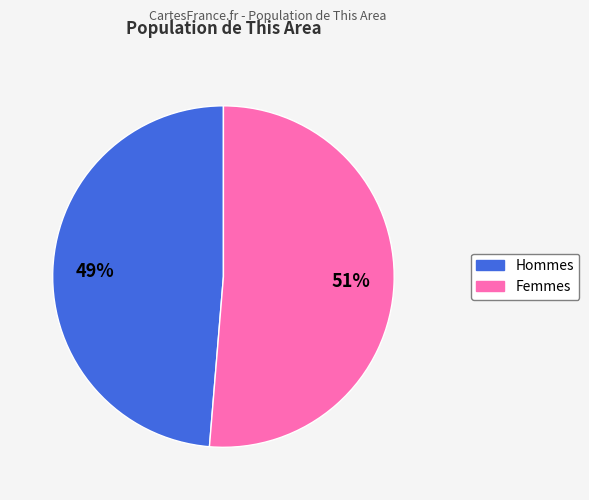

Is there a majority slice in this chart?

Yes